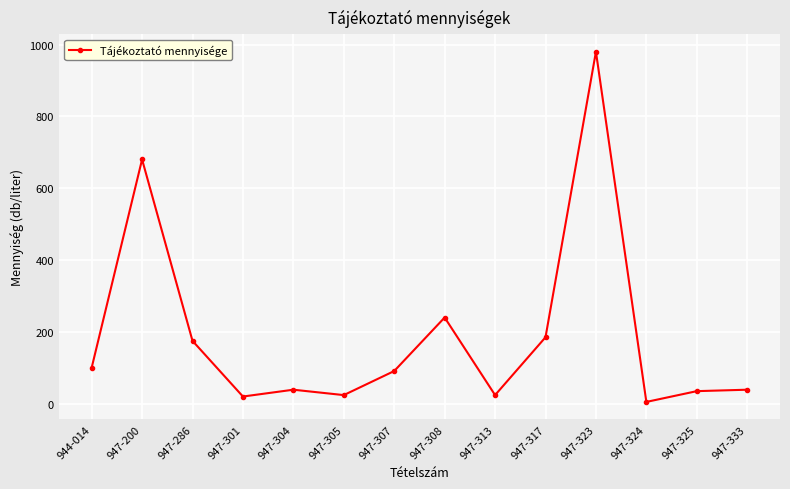

Between 947-313 and 947-307, which is larger?

947-307